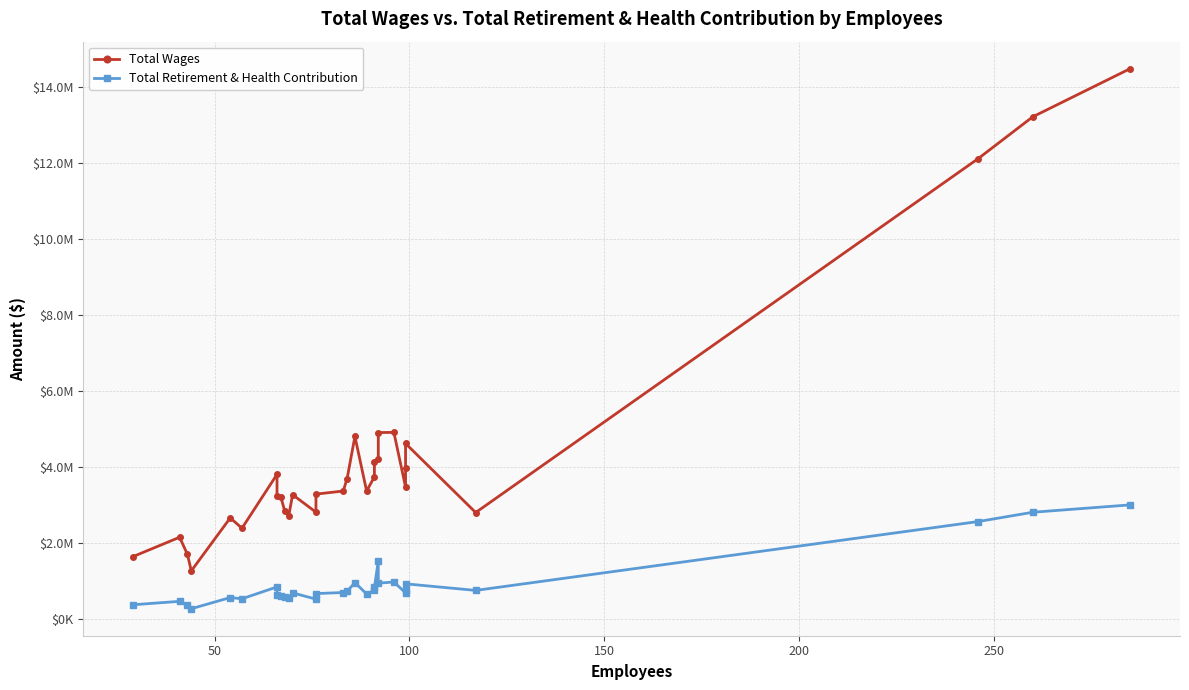

True or false: Total Retirement & Health Contribution and Total Wages intersect in this chart.

False